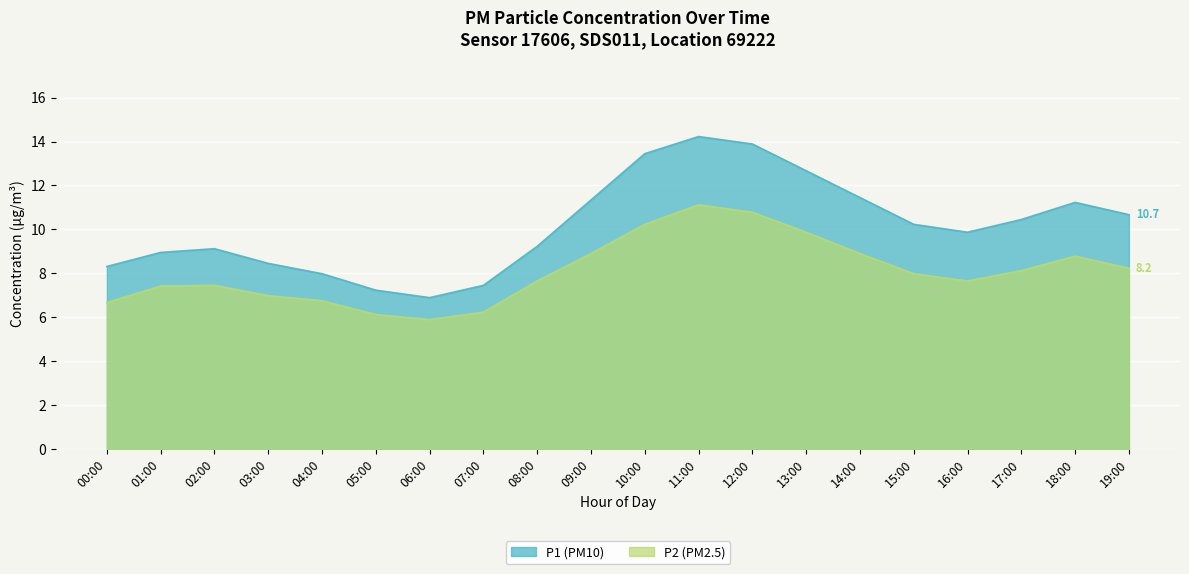

What is the sum of all P1 values?

203.1